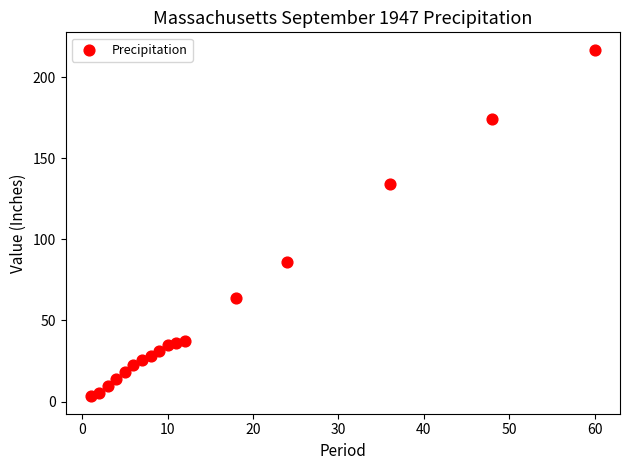

What is the range of Y values (max minus min)?

213.9